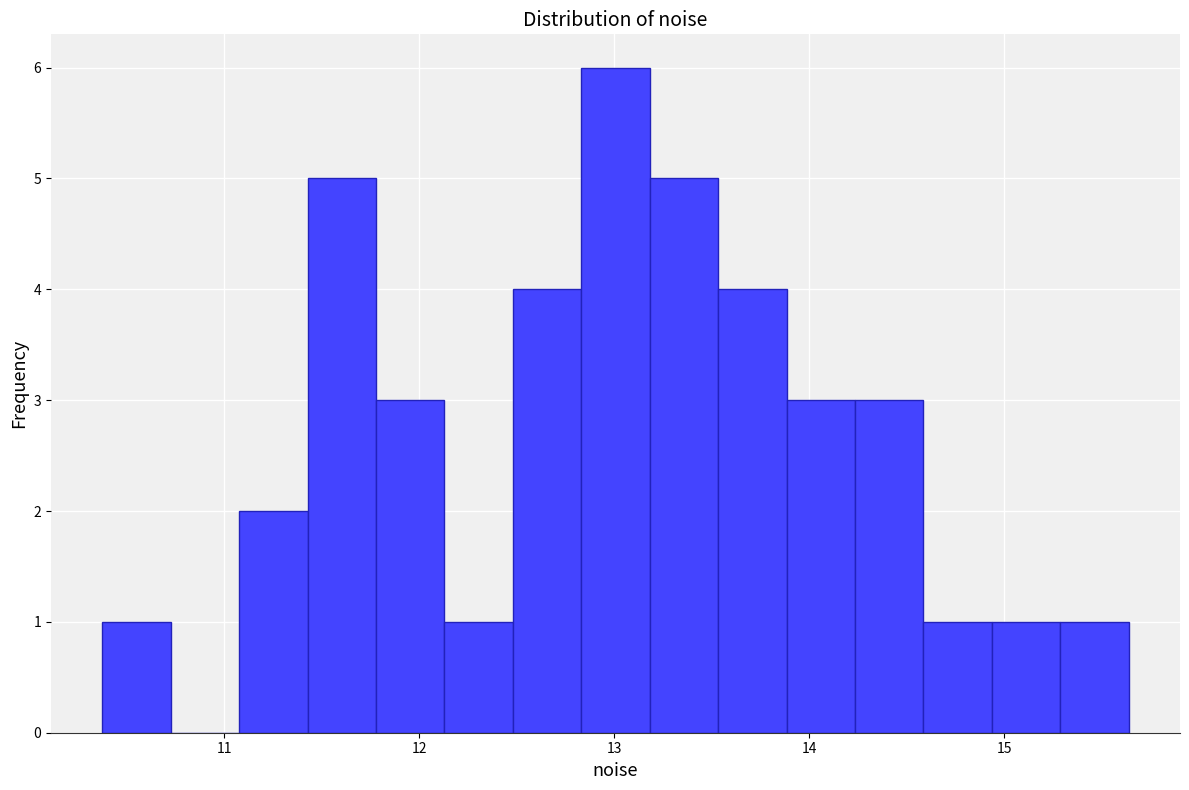

Read against the x-axis, roughly where is the centre of the tallest bar?

13.0